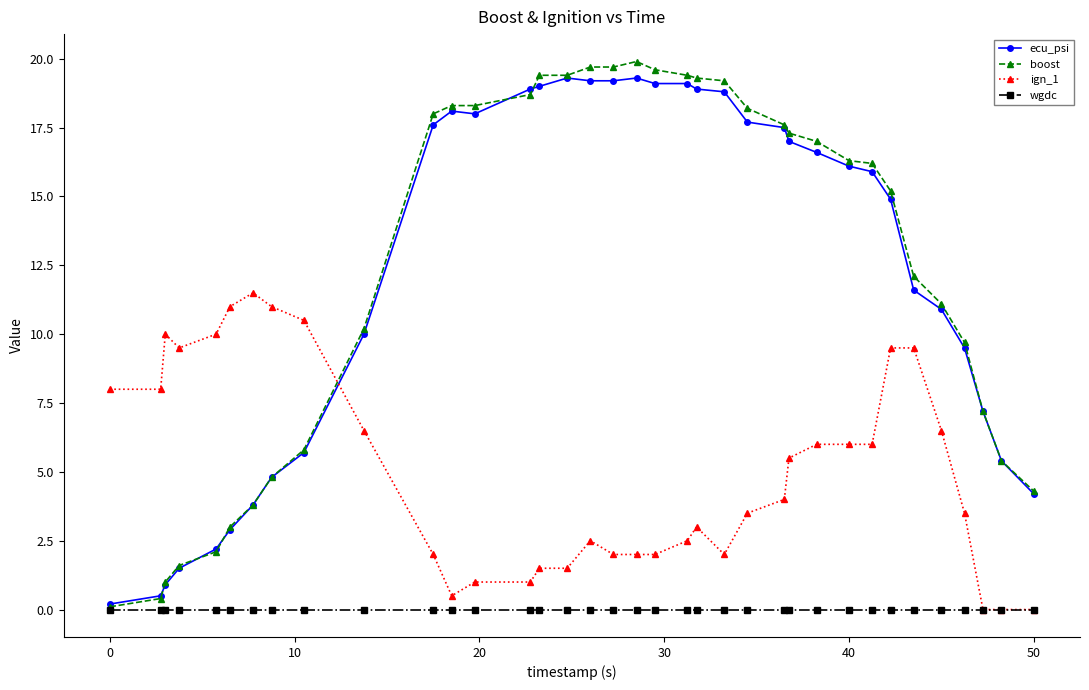

Which series has the largest range (max minus min)?

boost